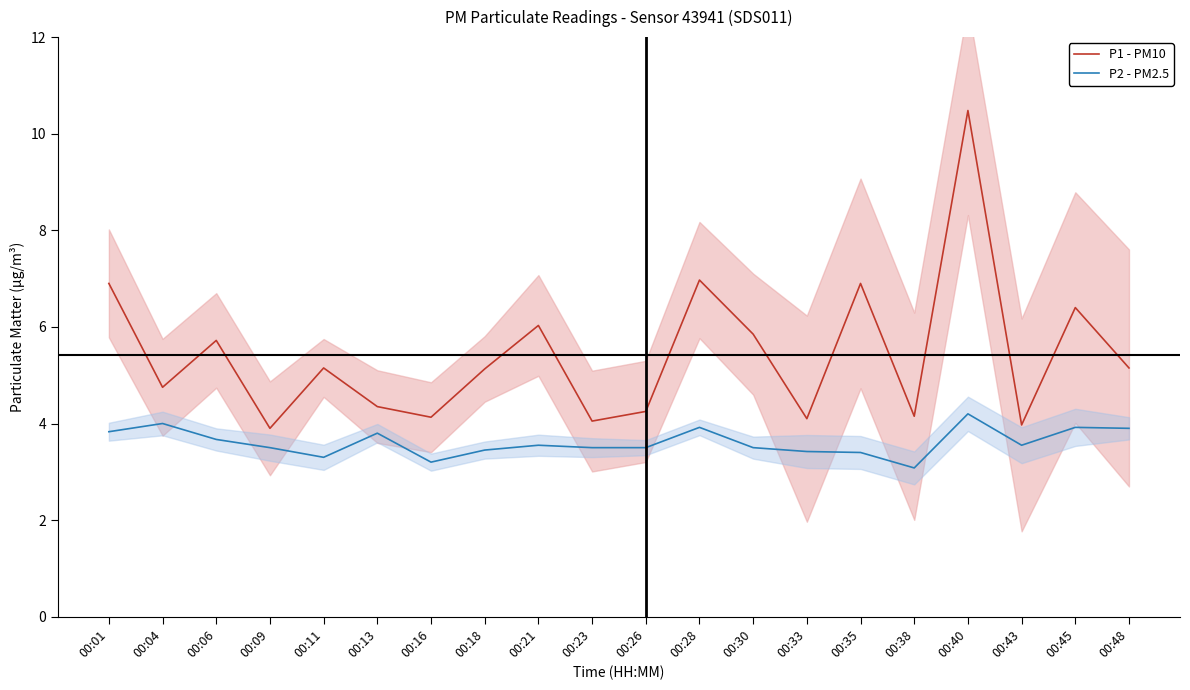

At 00:09, list the series in order from smallest to largest.

P2 - PM2.5, P1 - PM10